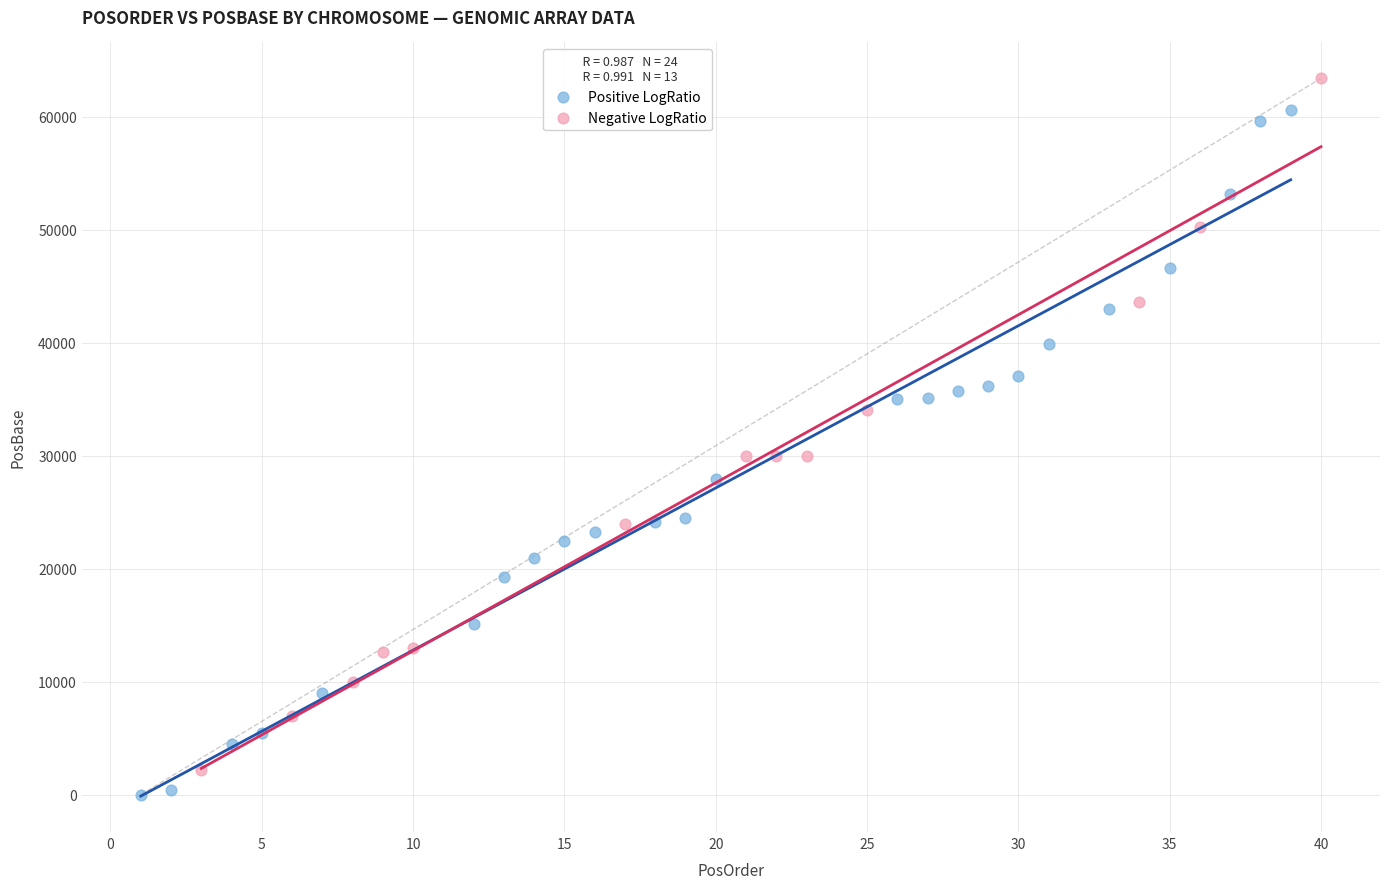

What are all the series names shown in the legend?

Positive LogRatio, Negative LogRatio